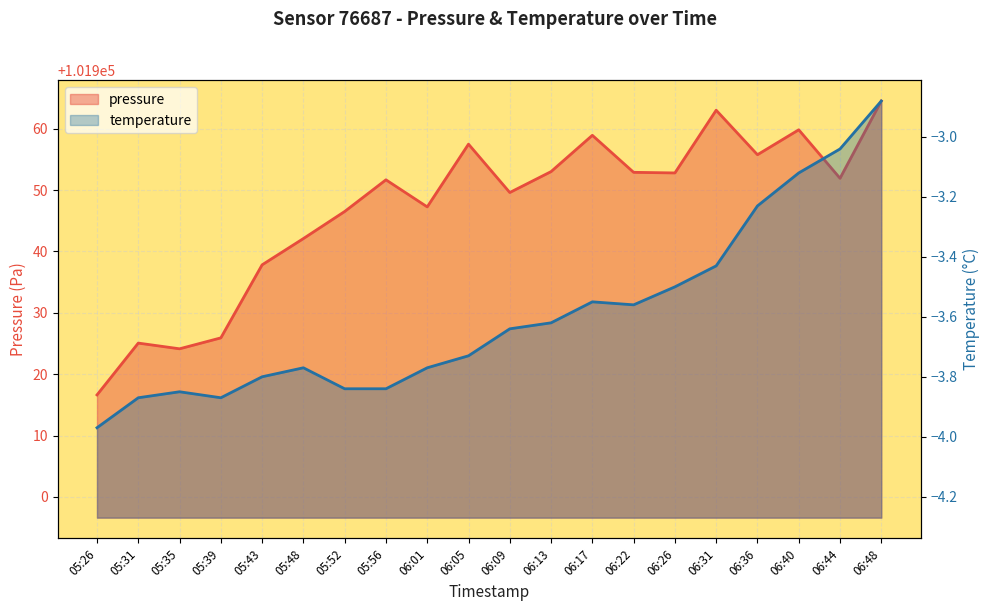

What is the difference between the second highest and minimum values in the temperature series?

0.9